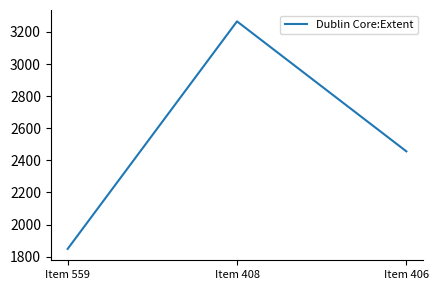

List the labels in order of value, smallest first.

Item 559, Item 406, Item 408